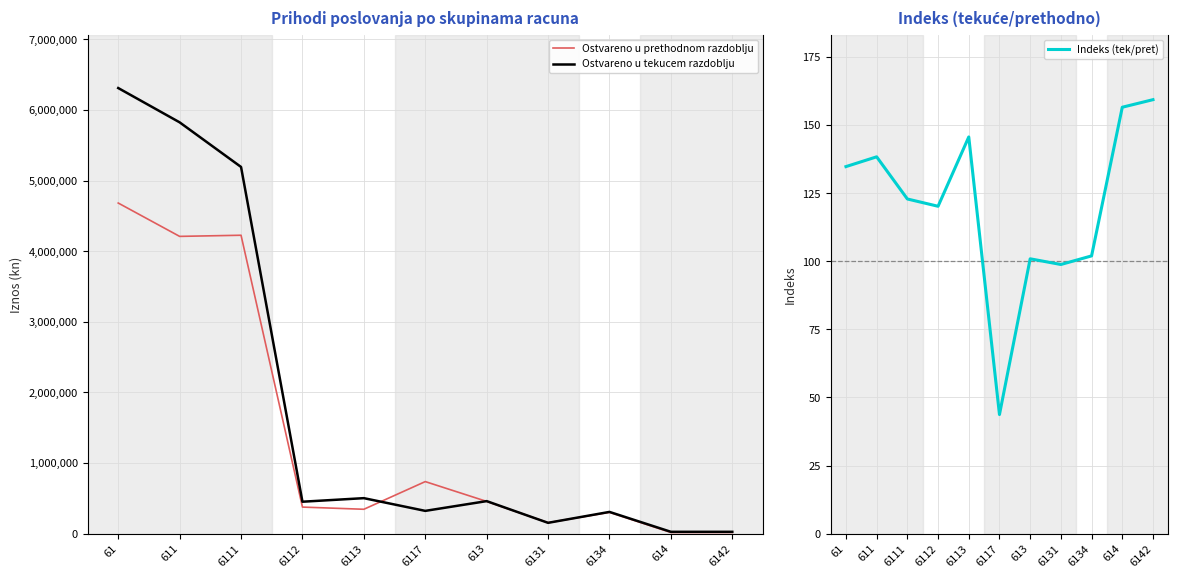

True or false: Indeks (tek/pret) has a value of 33.4 at 614.

False